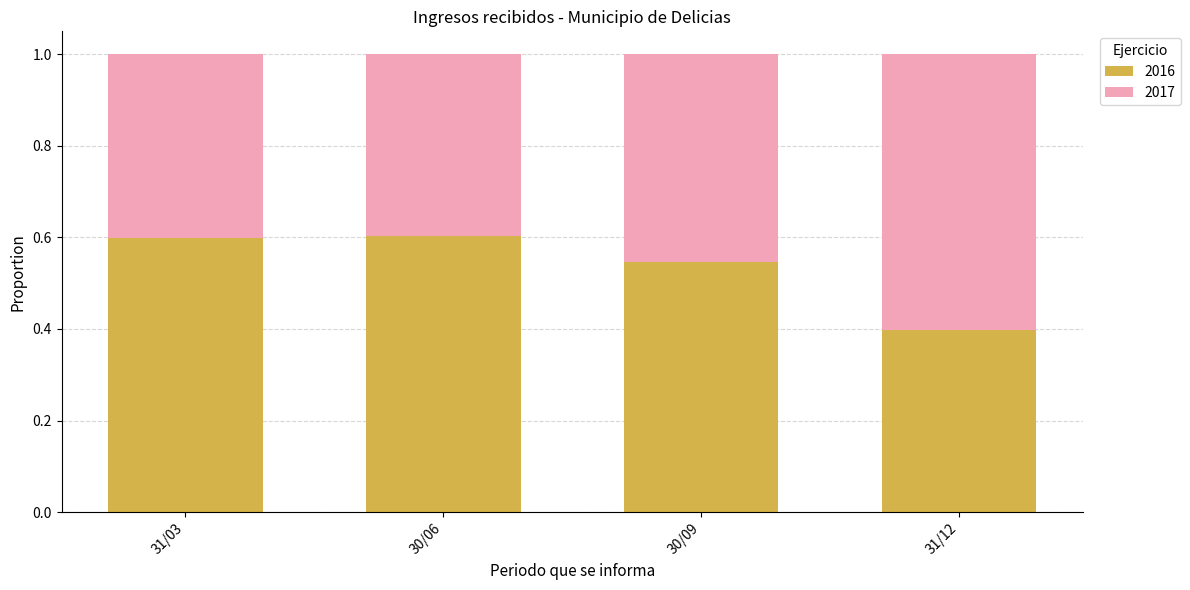

Count the 2016 values in the range 0 to 1.

4